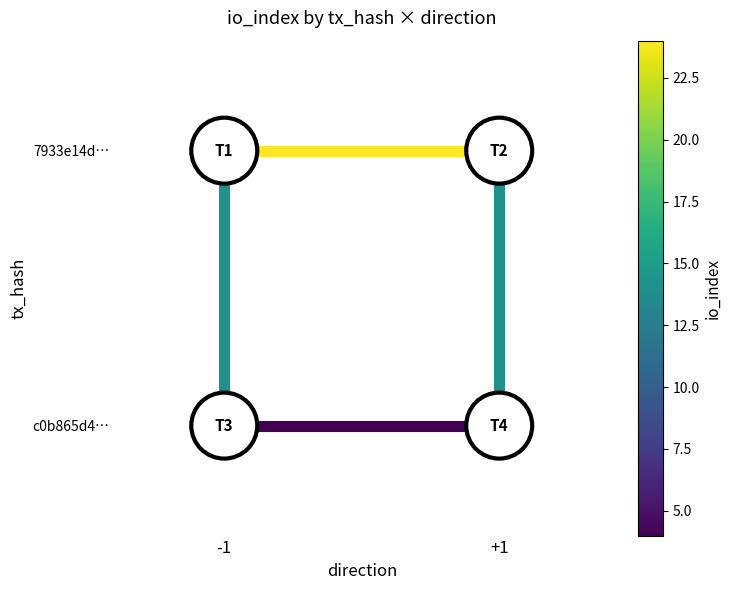

Which has a higher value, -1 or +1?

-1